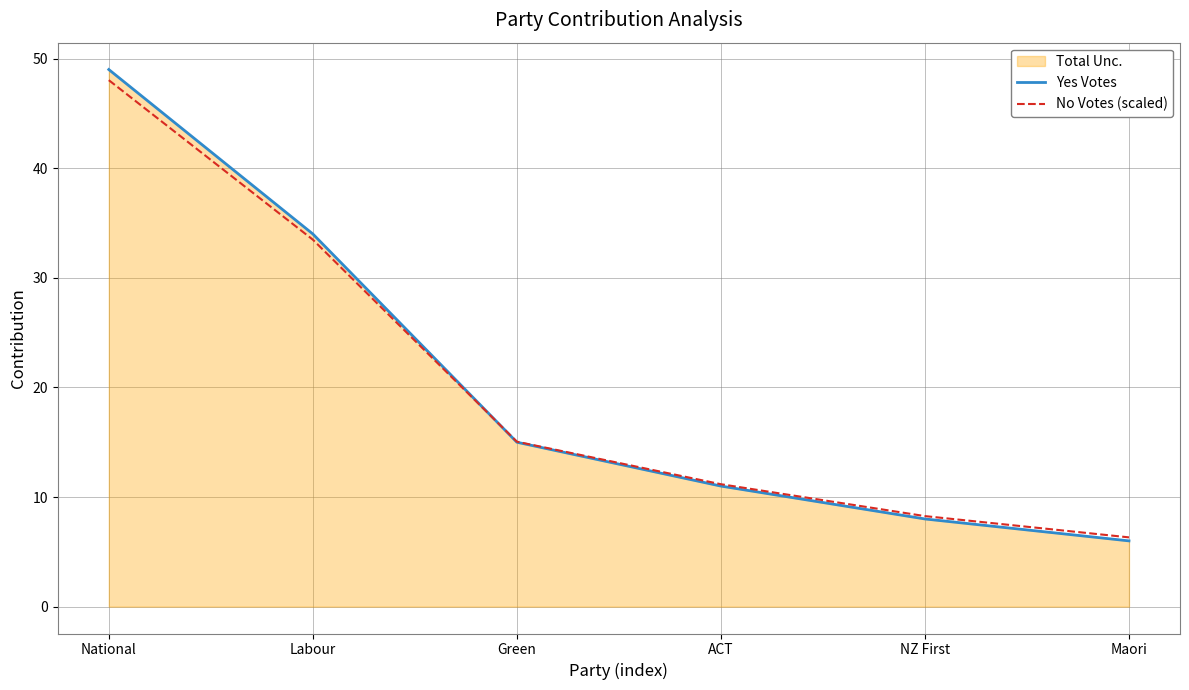

Which label corresponds to the largest value in the chart?

National